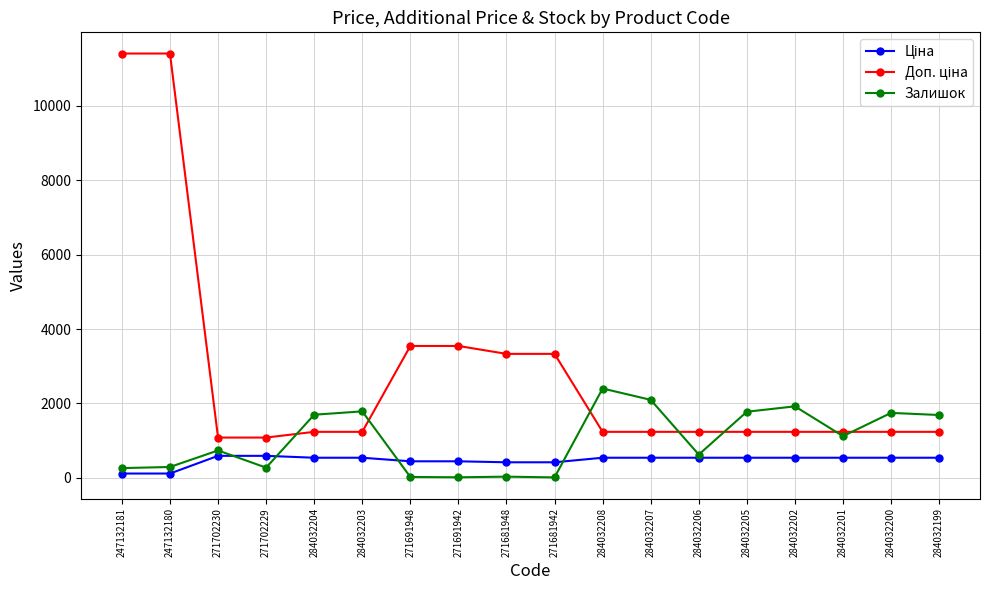

Where is the first local maximum for Залишок?

271702230